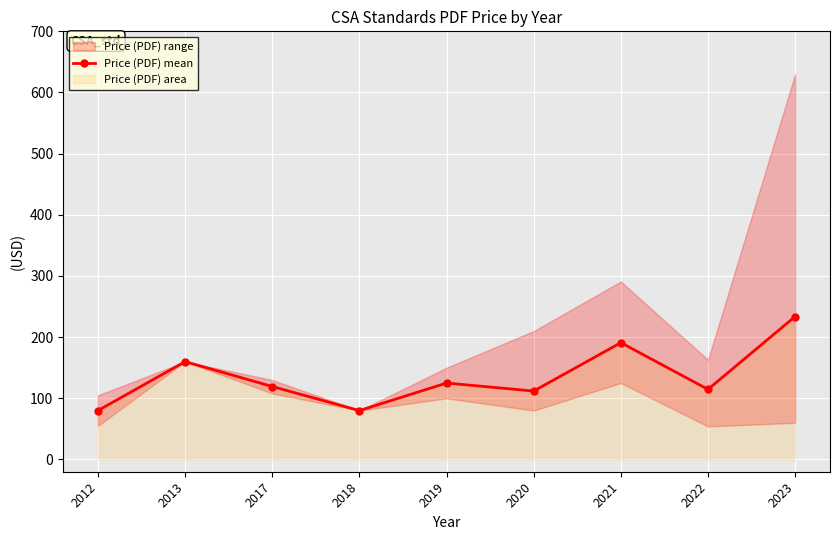

Reading left to right, list all the values displayed in this chart.

2012=80.0	2013=160.0	2017=119.3	2018=80.0	2019=125.0	2020=111.9	2021=191.0	2022=114.7	2023=233.8